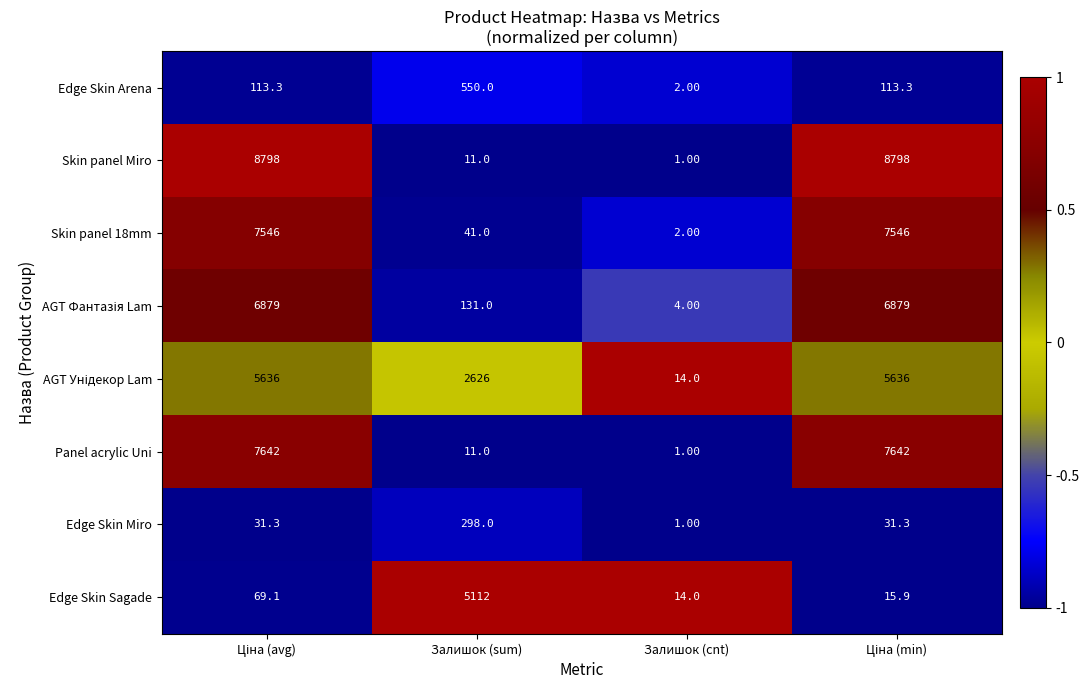

What is the sum of all Skin panel Miro values?

17608.0